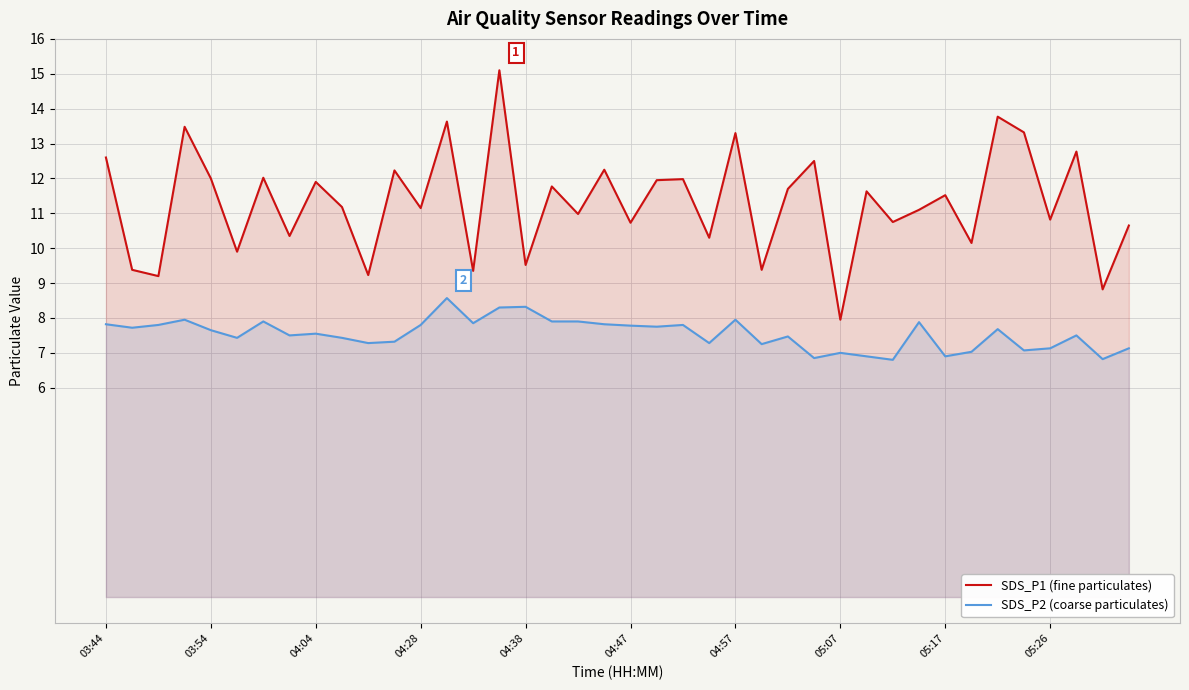

What are all the series names shown in the legend?

SDS_P1 (fine particulates), SDS_P2 (coarse particulates)